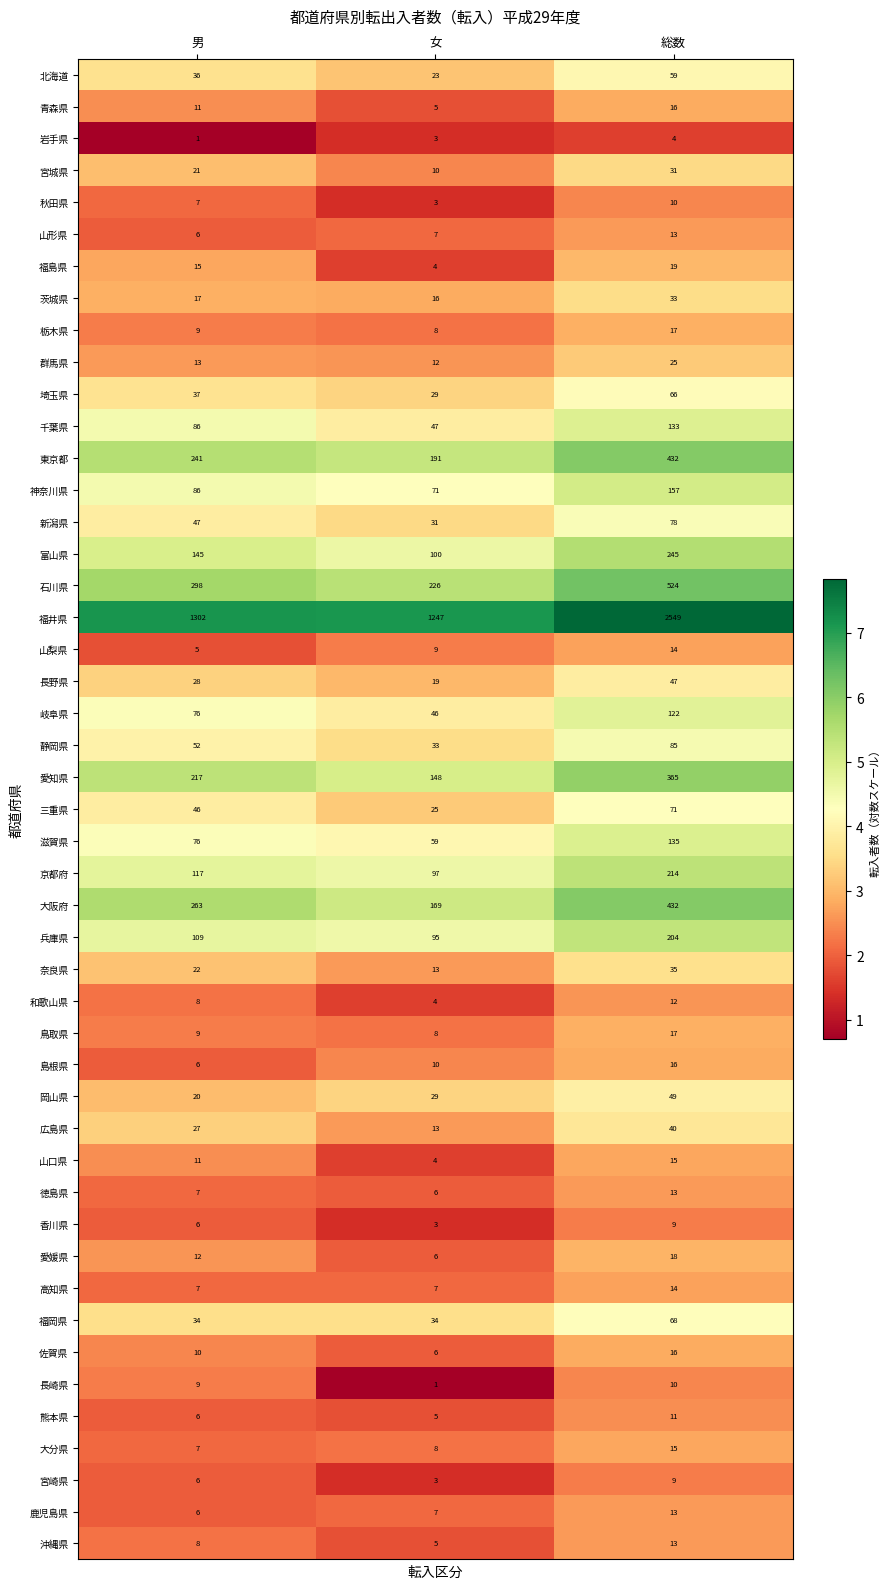

What is the sum of the 長野県 values at 女 and 総数?

66